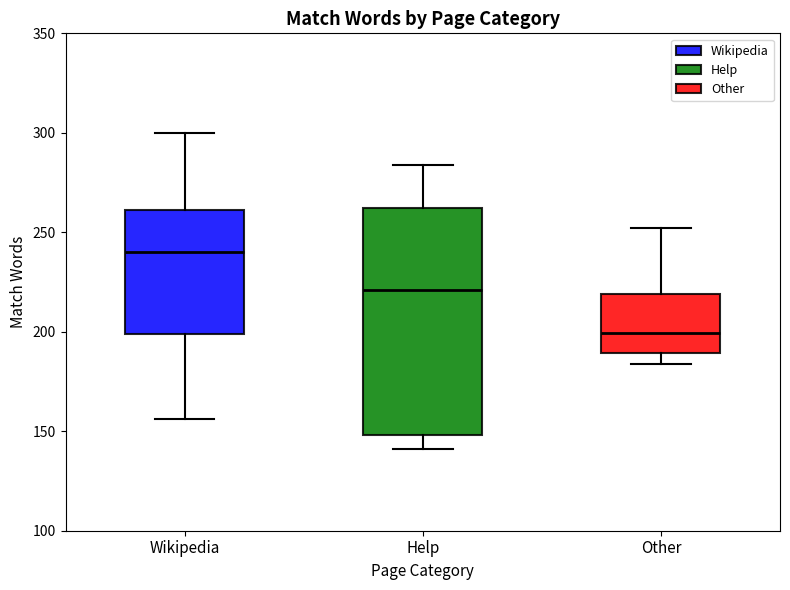

Where does the upper whisker of the box for Other end on the y-axis? The values are not printed on the chart, so give them approximately, as read against the axis.

250